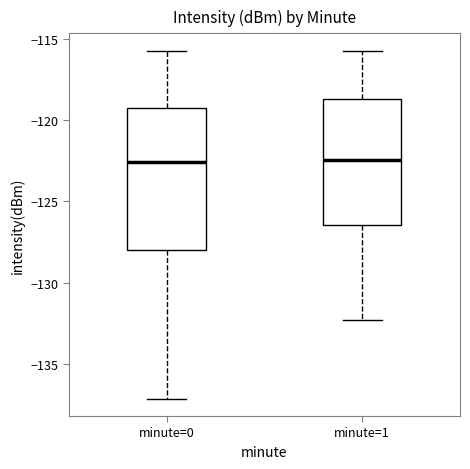

Where does the upper whisker of the box for minute=0 end on the y-axis? The values are not printed on the chart, so give them approximately, as read against the axis.

-115.5